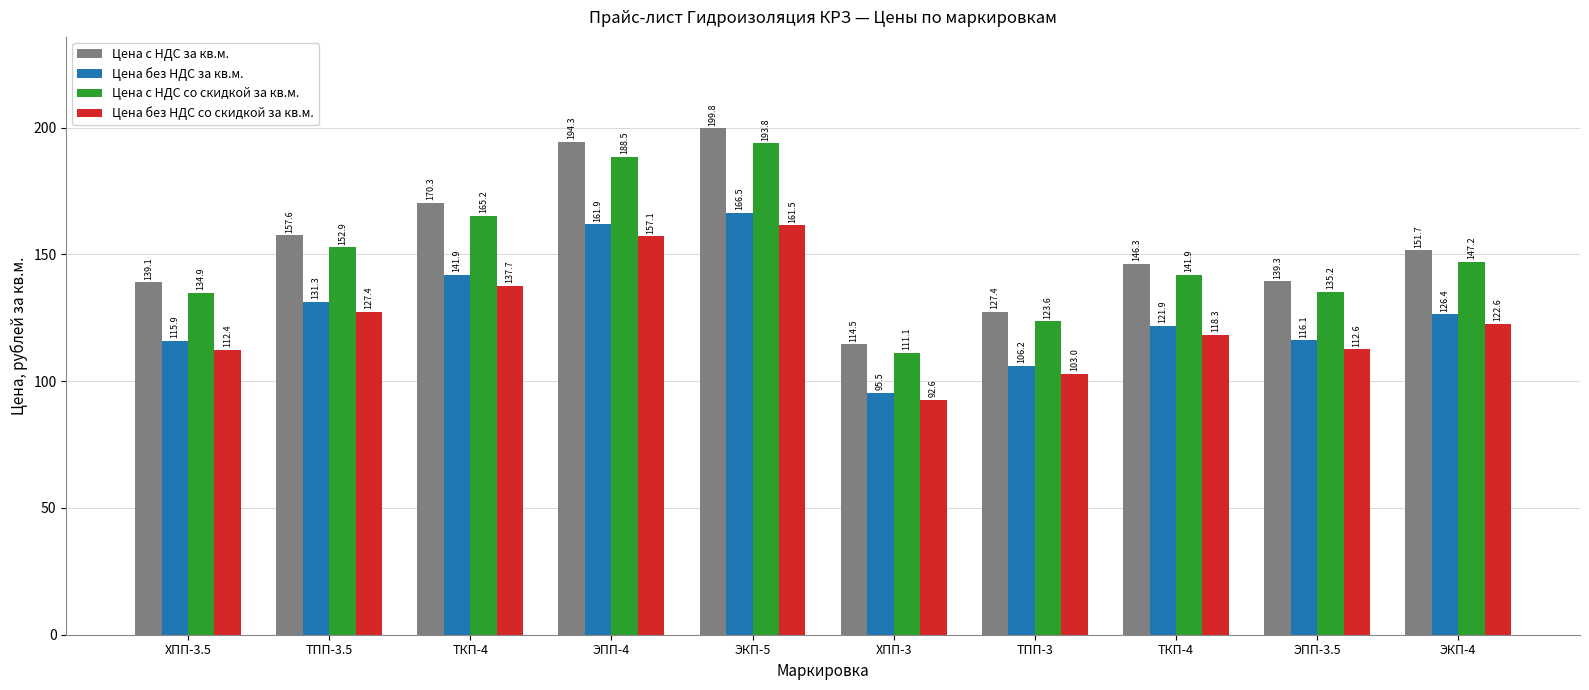

At how many categories does at least one series exceed 169?

3